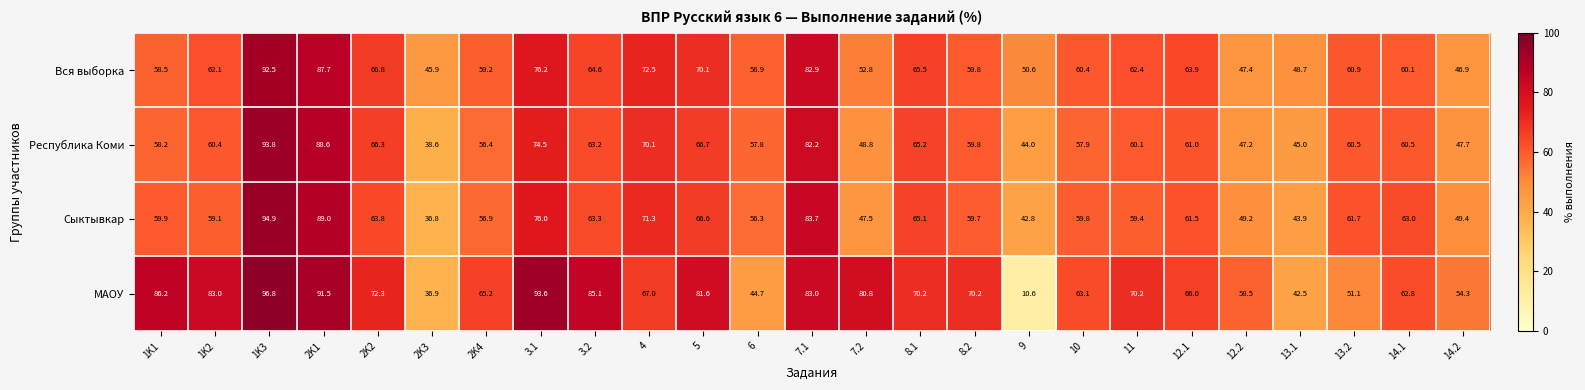

At which label is Сыктывкар closest to 65?

8.1